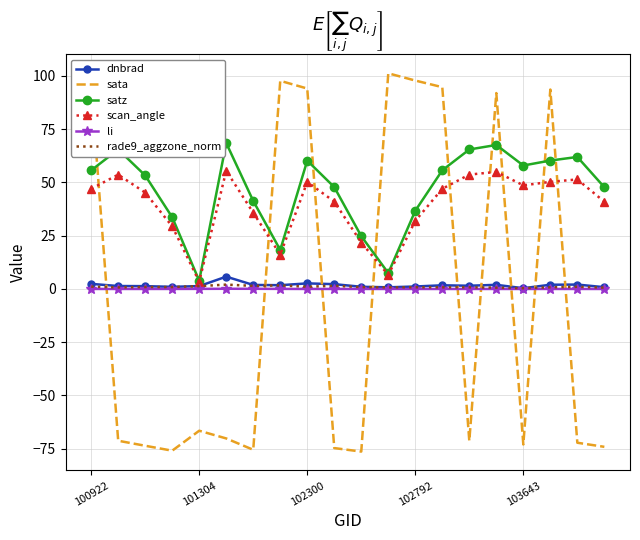

Which series has the largest total across all categories?

satz